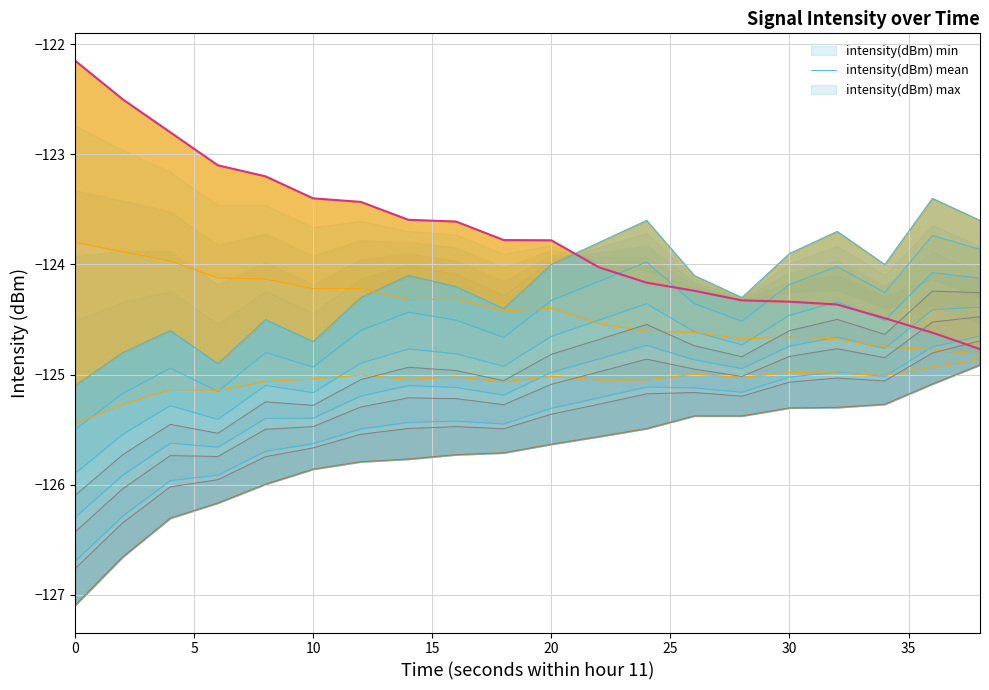

Between 9 and 19, which is larger?

9